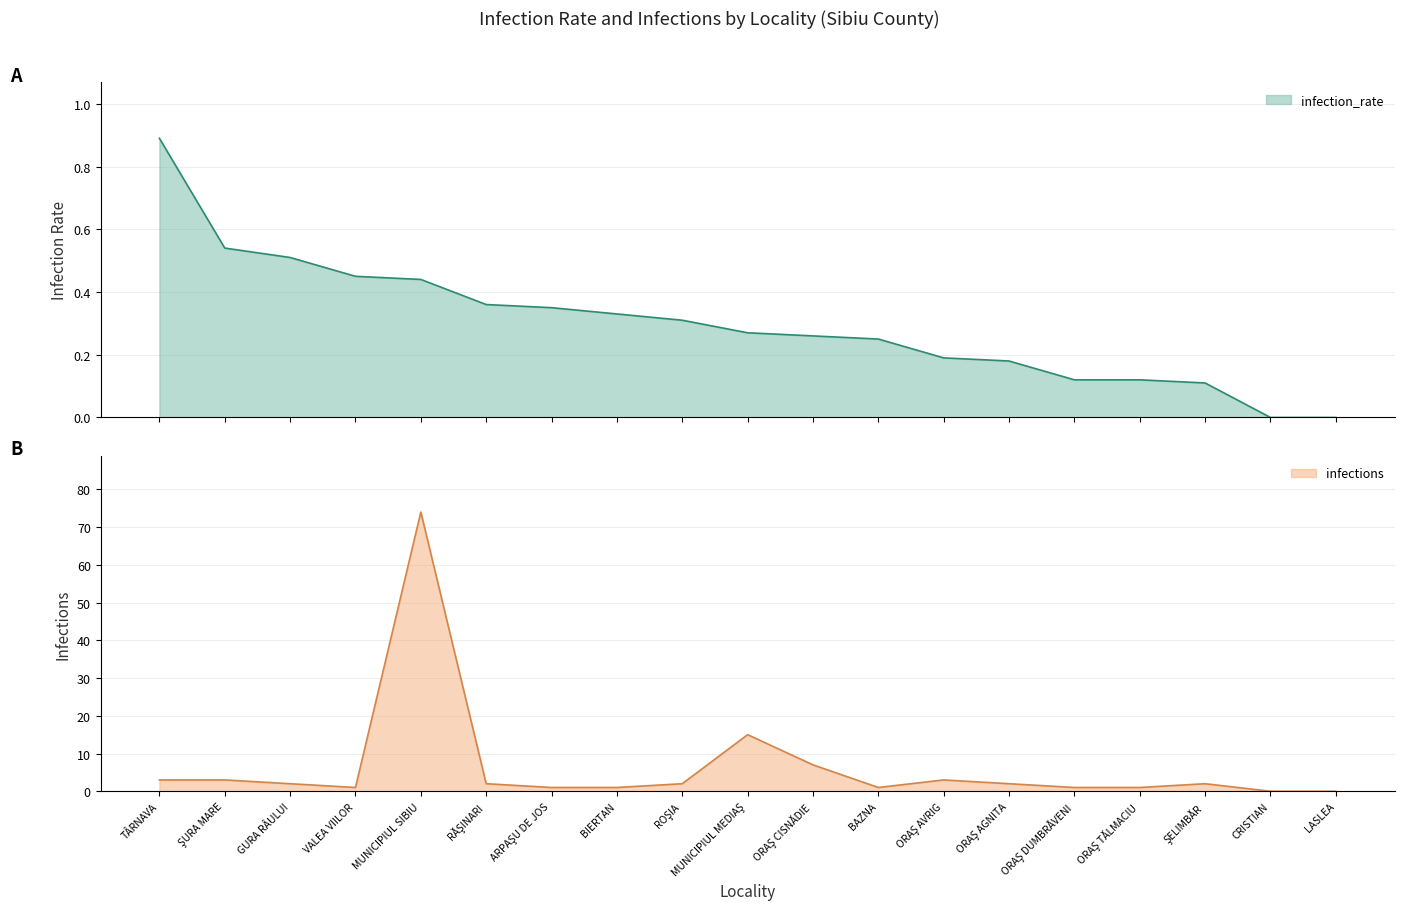

True or false: infections and infection_rate intersect in this chart.

False